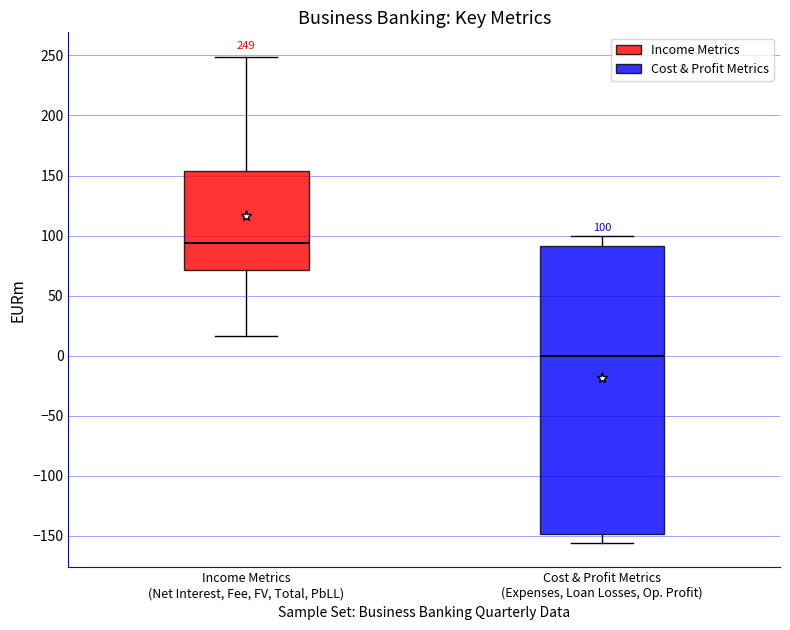

Which box has the lowest median line?

Cost & Profit Metrics (Expenses, Loan Losses, Op. Profit)